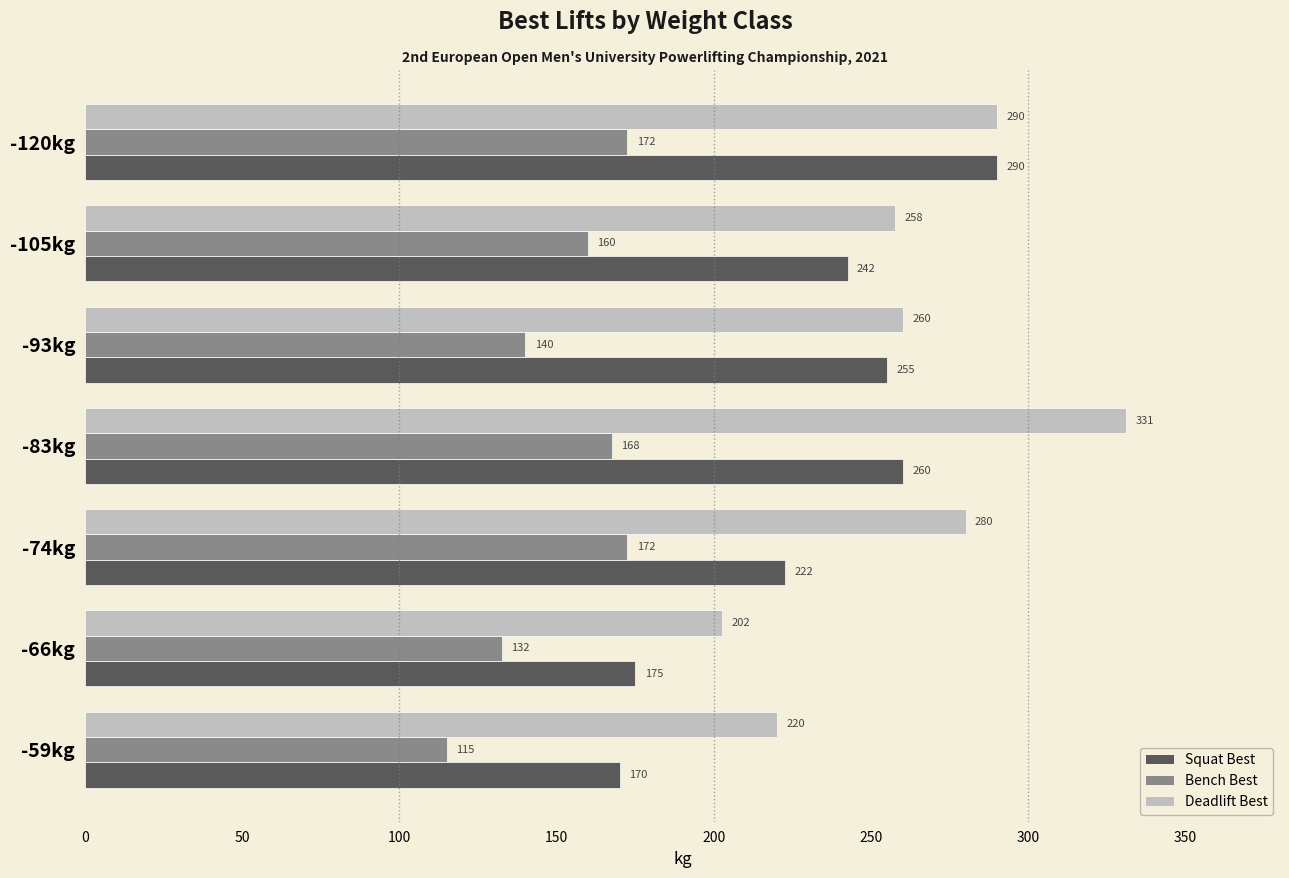

Which series has the largest range (max minus min)?

Deadlift Best